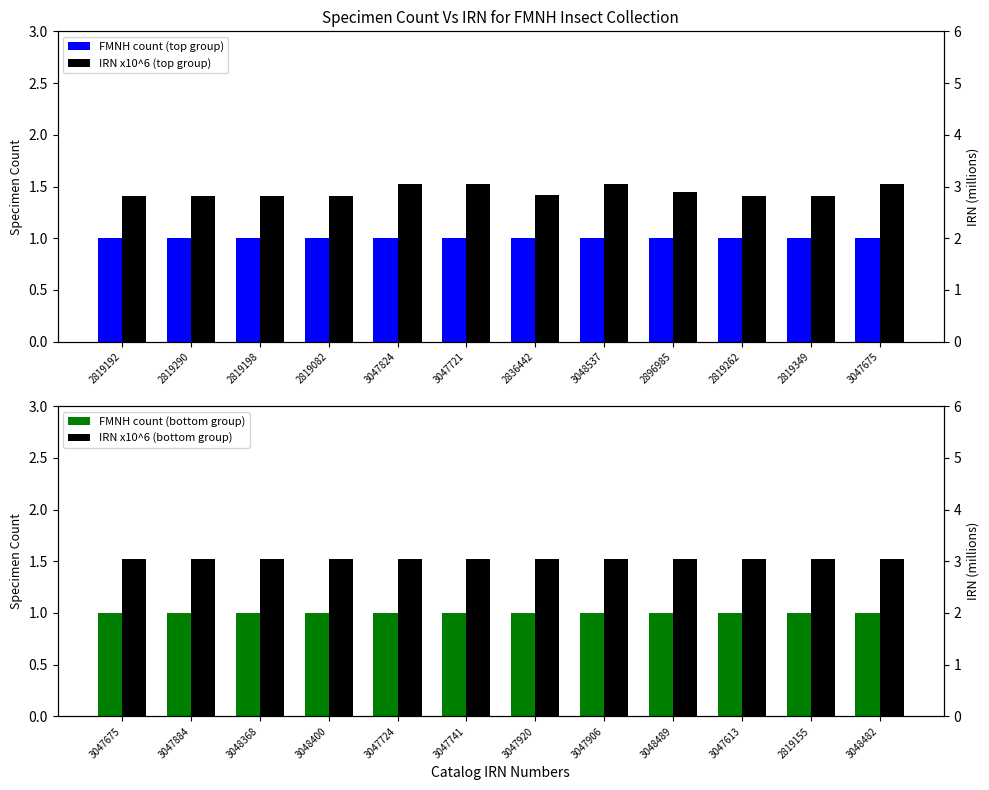

Read the IRN x10^6 (top group) value at 2896985.

2.9